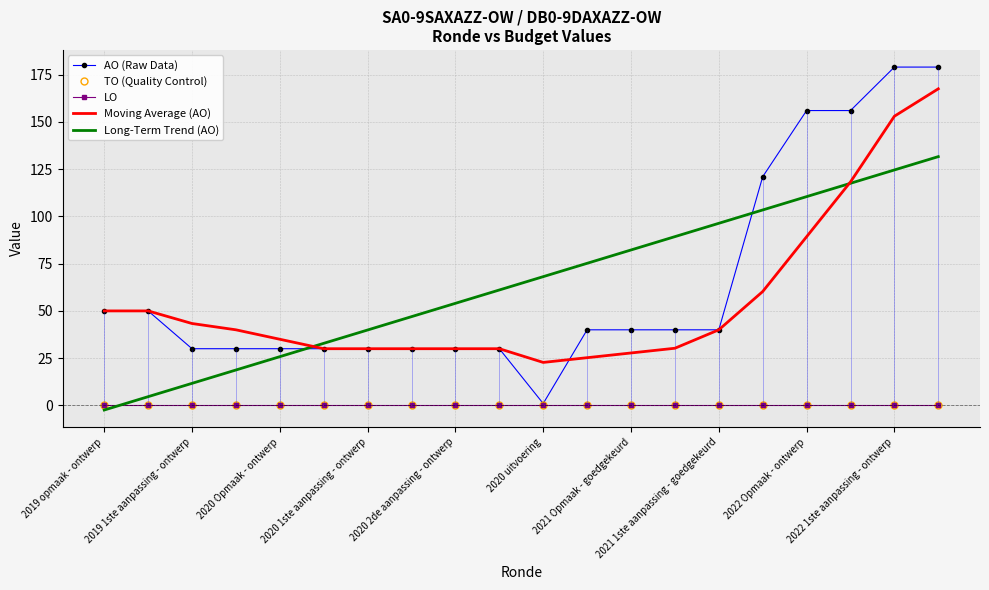

At which label is LO closest to 0?

2019 opmaak - ontwerp